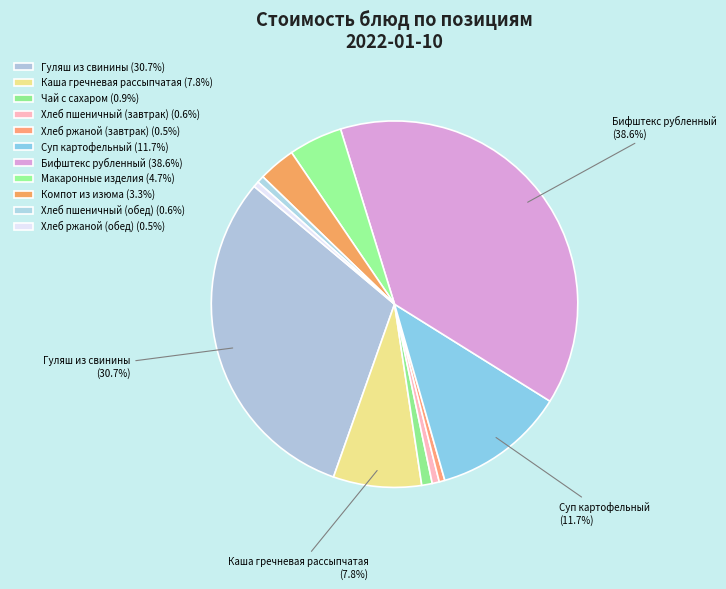

Combined, do Гуляш из свинины and Чай с сахаром account for over 50%?

No